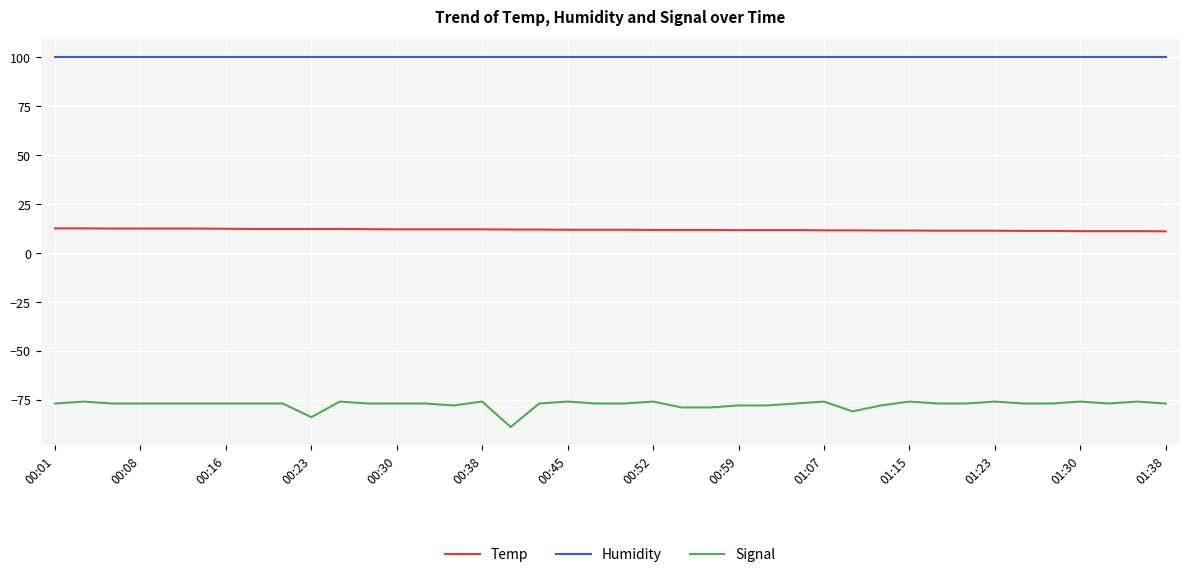

What is the sum of all Humidity values?

3996.0